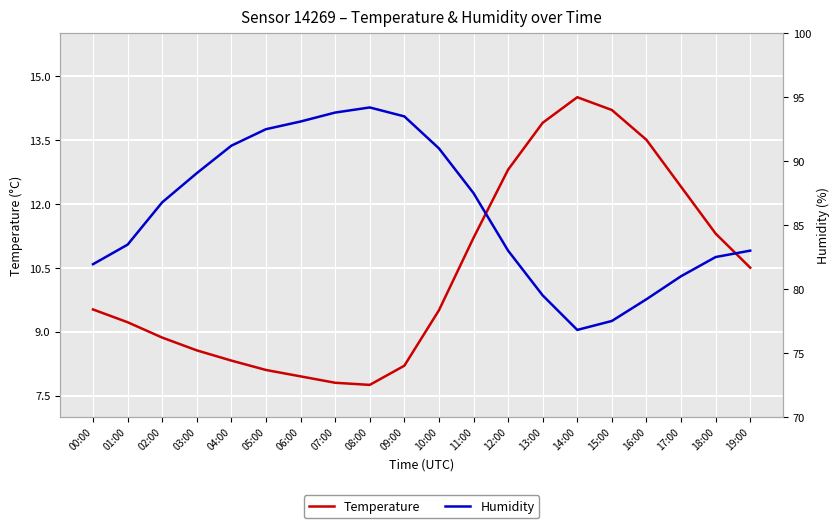

What is the sum of all Temperature values?

208.1